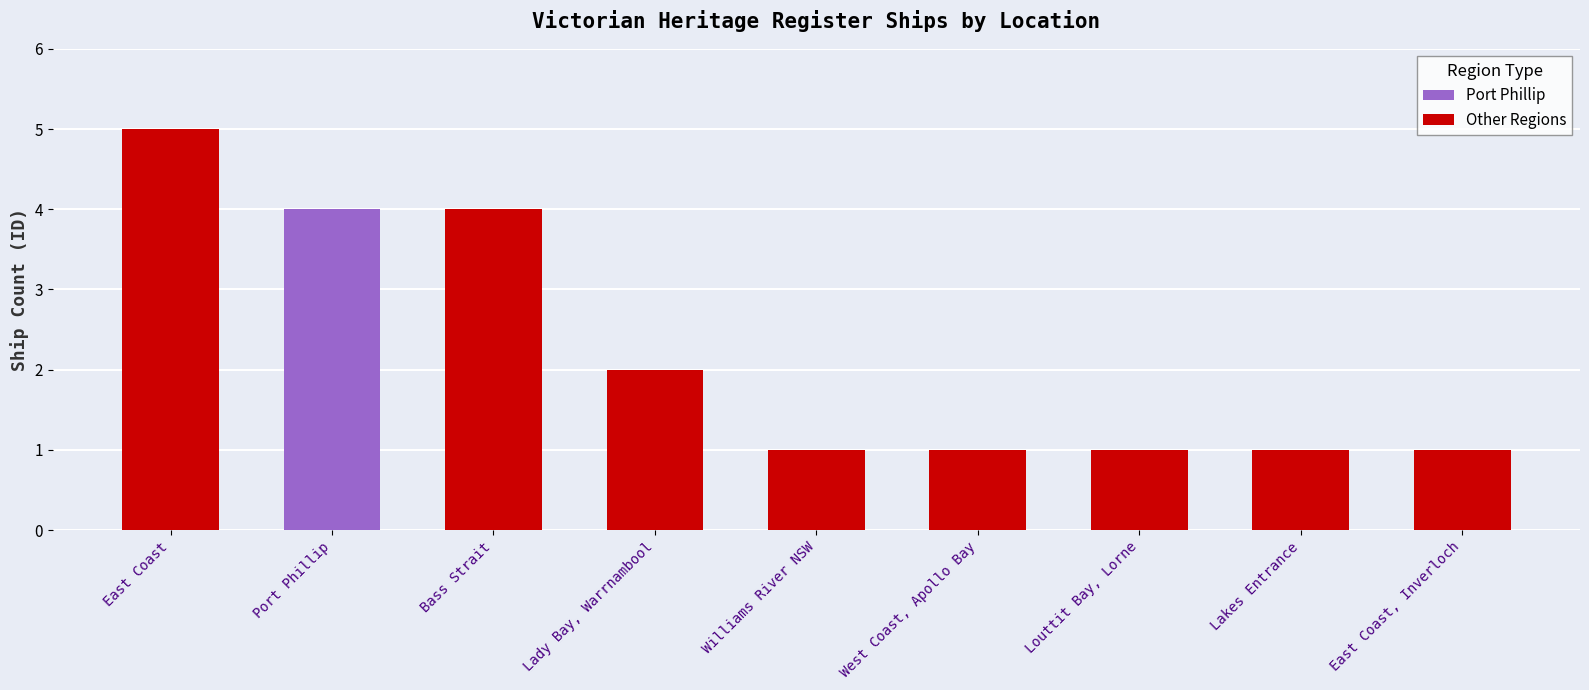

The Other Regions series shows 1 at Louttit Bay, Lorne. True or false?

True